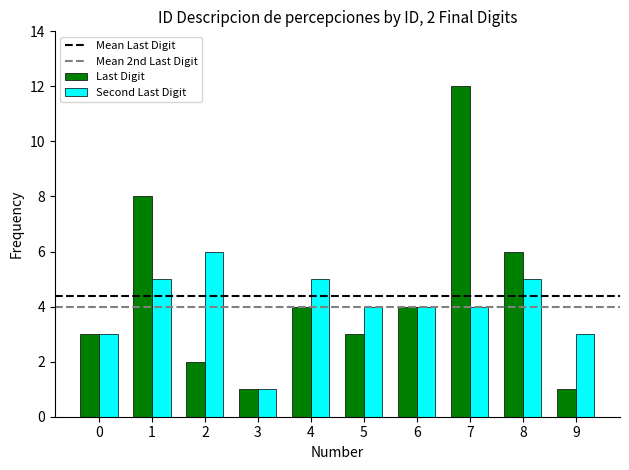

What is the value of the Last Digit bar at the 4th from the left?

1